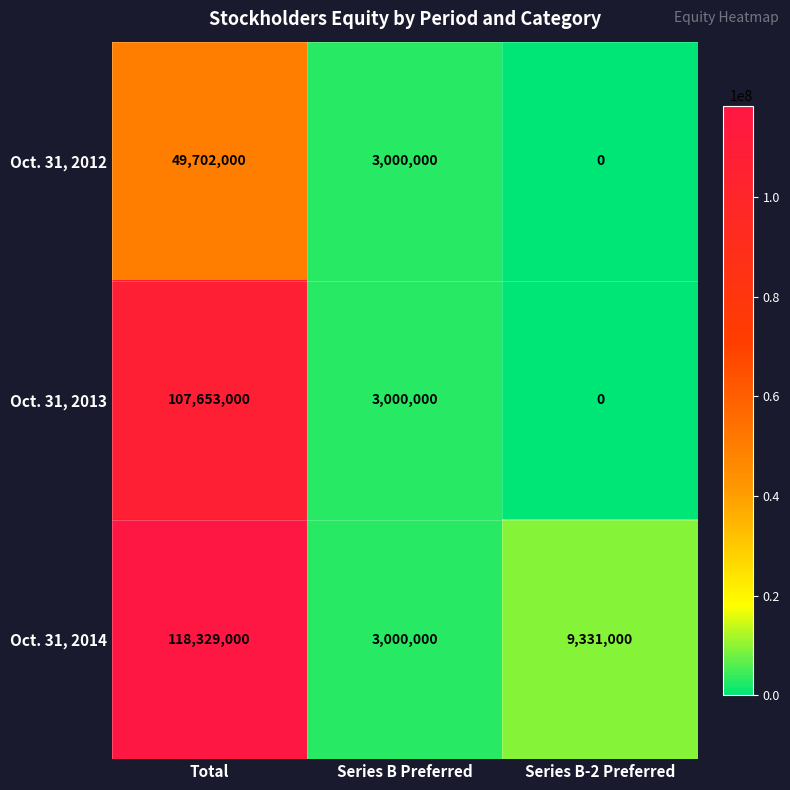

Reading right to left, what are all the values shown in this chart?

Oct. 31, 2012: Series B-2 Preferred=0	Series B Preferred=3000000	Total=49702000
Oct. 31, 2013: Series B-2 Preferred=0	Series B Preferred=3000000	Total=107653000
Oct. 31, 2014: Series B-2 Preferred=9331000	Series B Preferred=3000000	Total=118329000